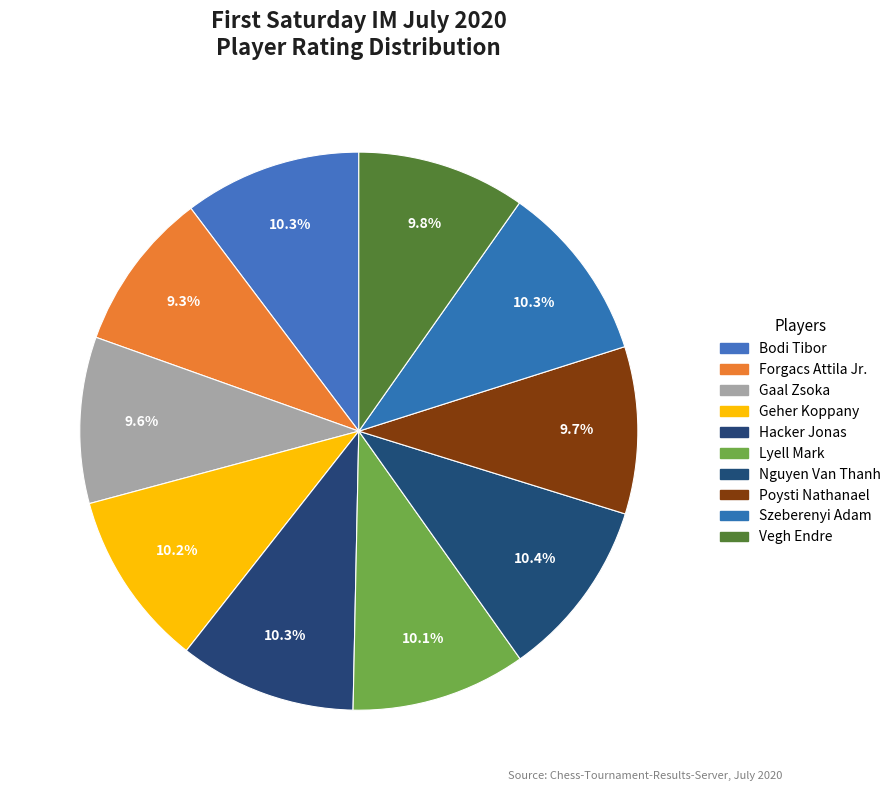

To the nearest percent, what is the average slice percentage?

10%